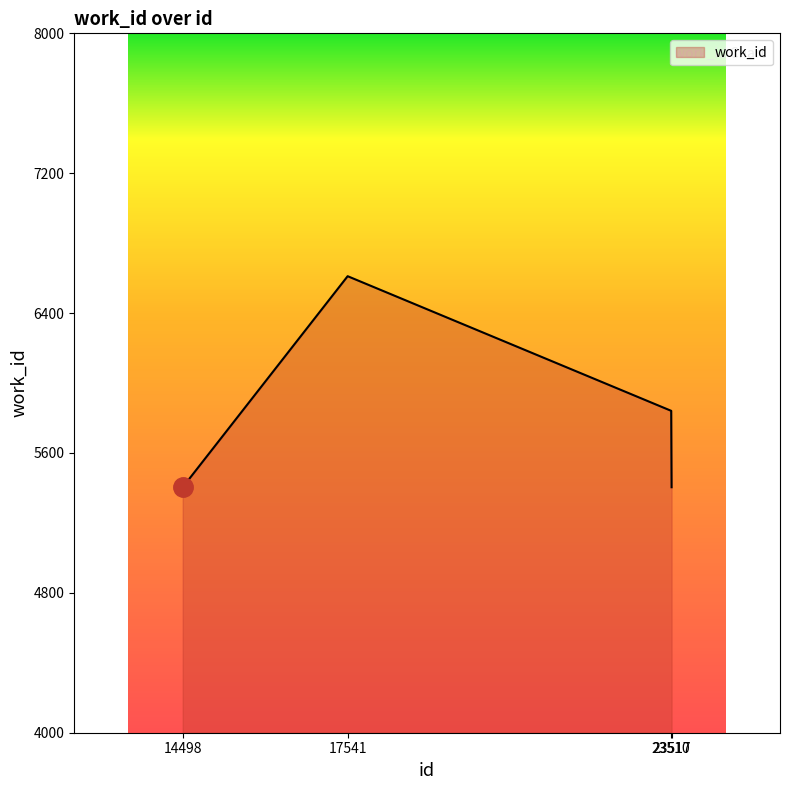

Reading left to right, transcribe all the data shown in this chart.

5404	6611	5841	5404